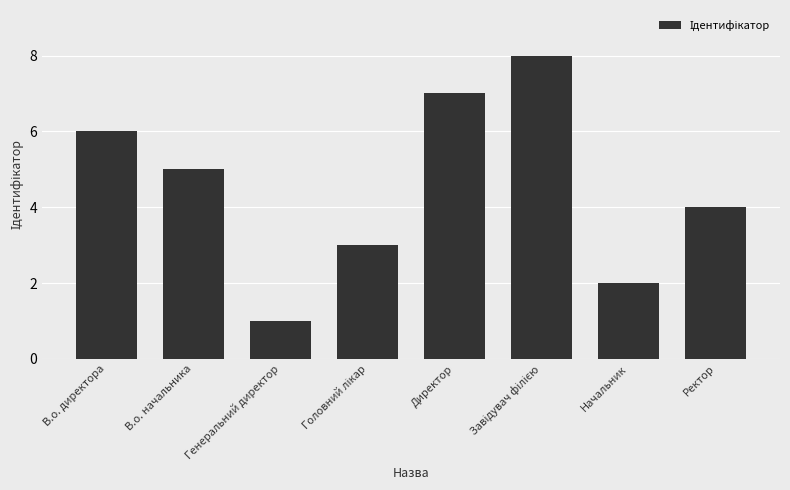

Between Директор and Ректор, which is larger?

Директор